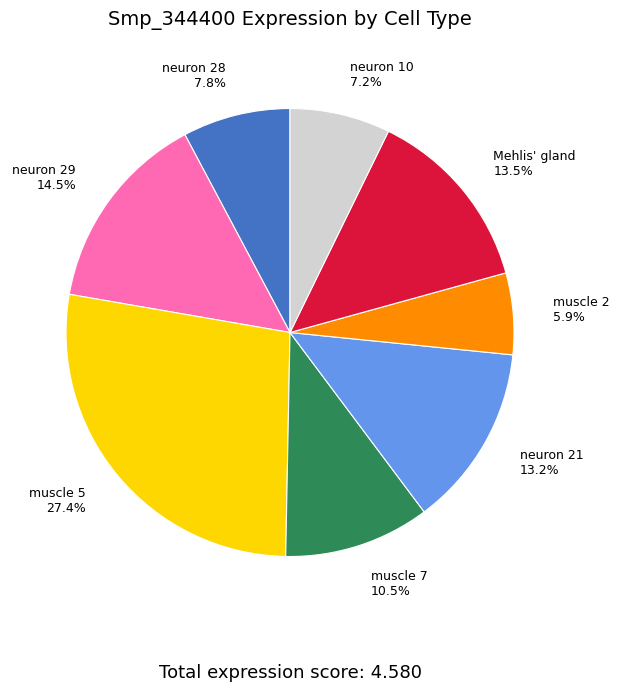

How many slices are in this pie chart?

8